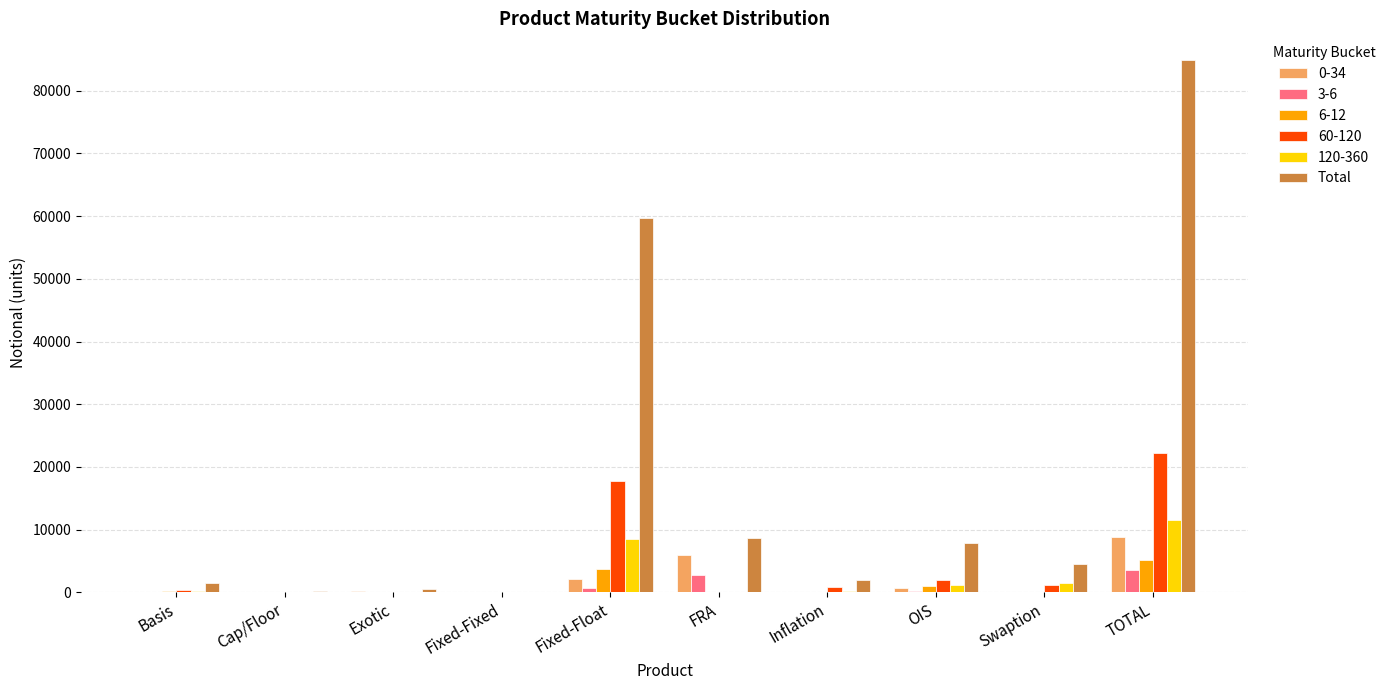

At which category is the sum across all series the highest?

TOTAL